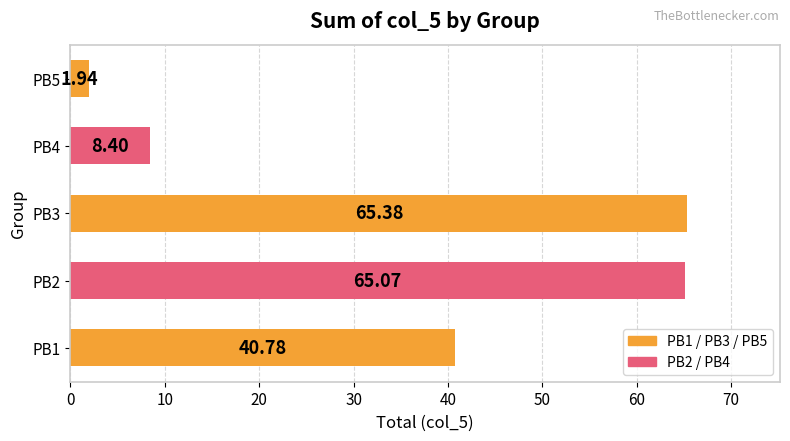

Rank the categories by value from lowest to highest.

PB5, PB4, PB1, PB2, PB3